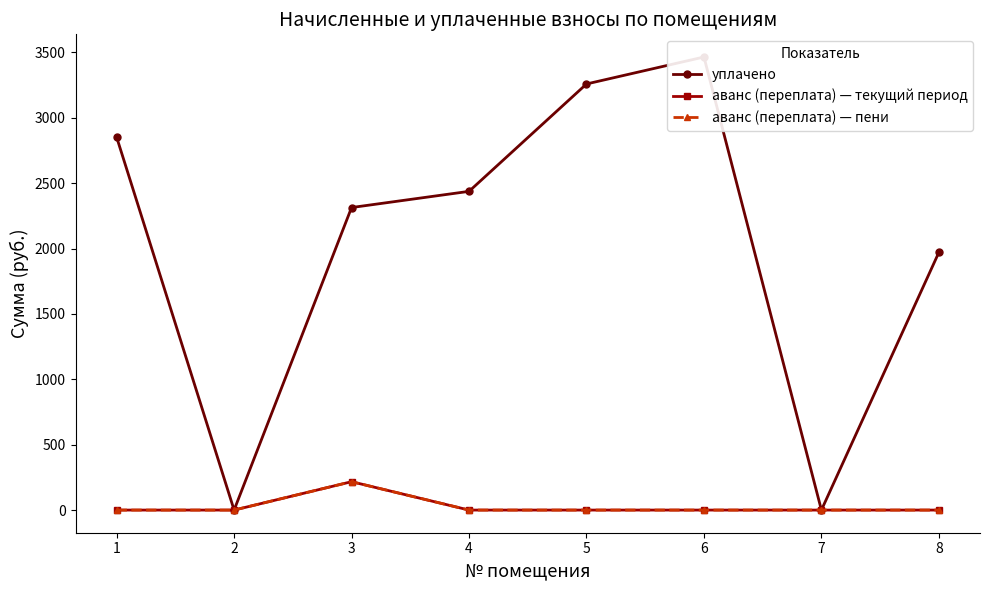

How many lines are shown in the chart?

3